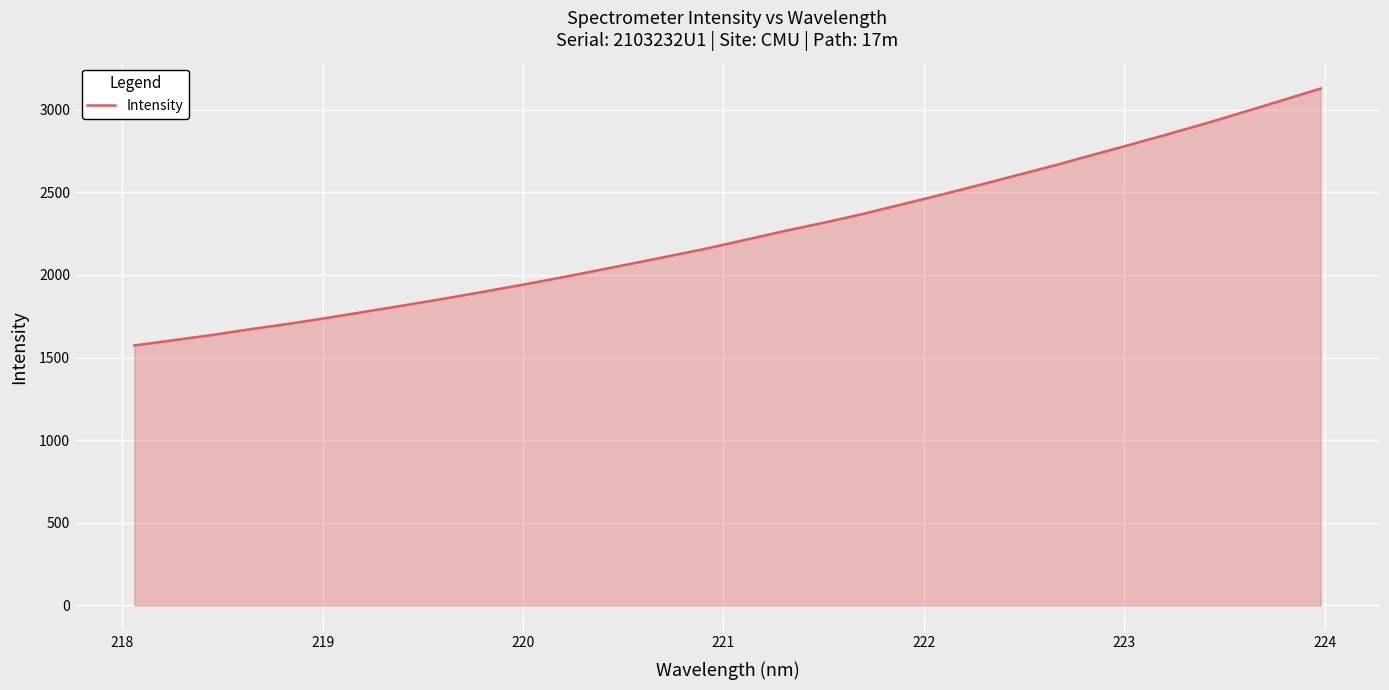

What is the smallest value displayed?

1573.3